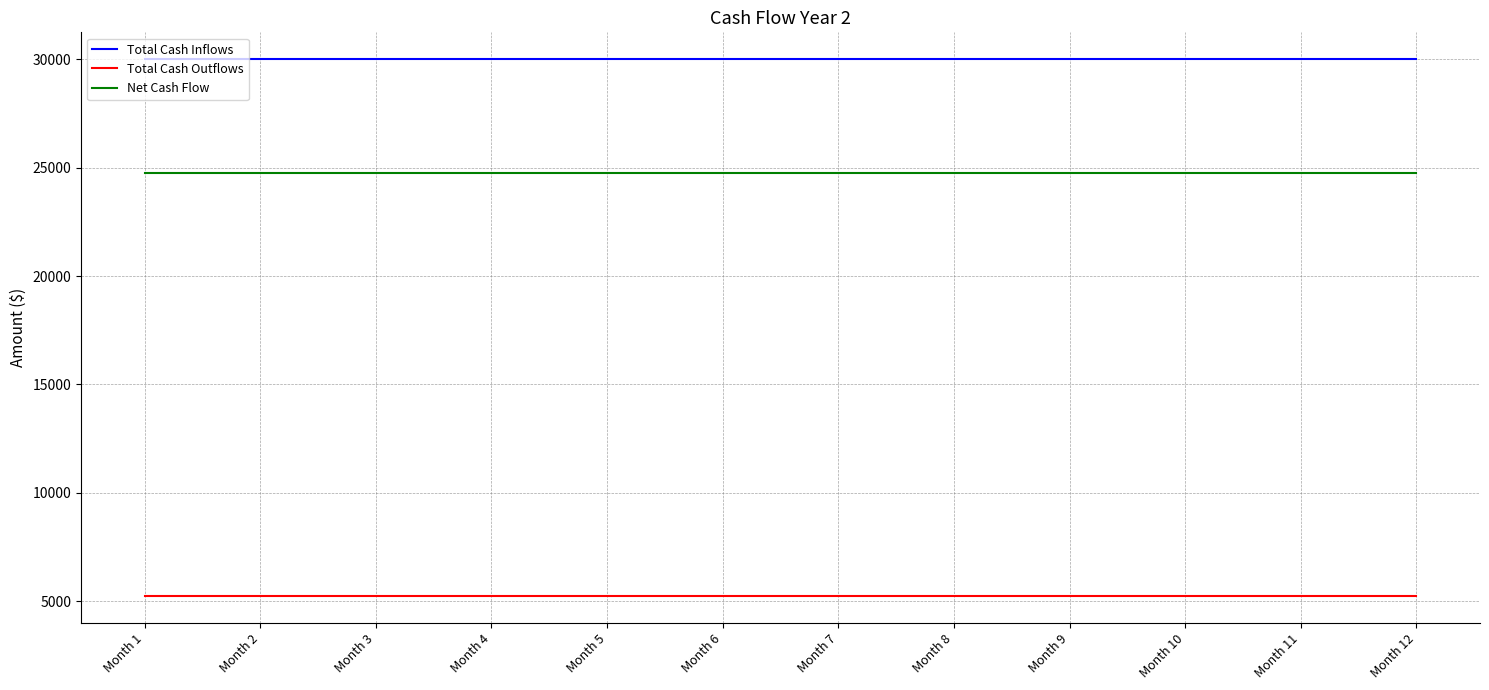

What is the difference between the highest and lowest values at Month 9?

24750